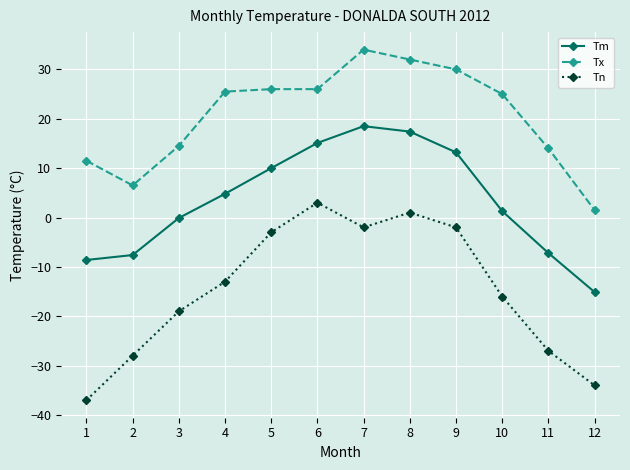

How many values in Tn are below zero?

10